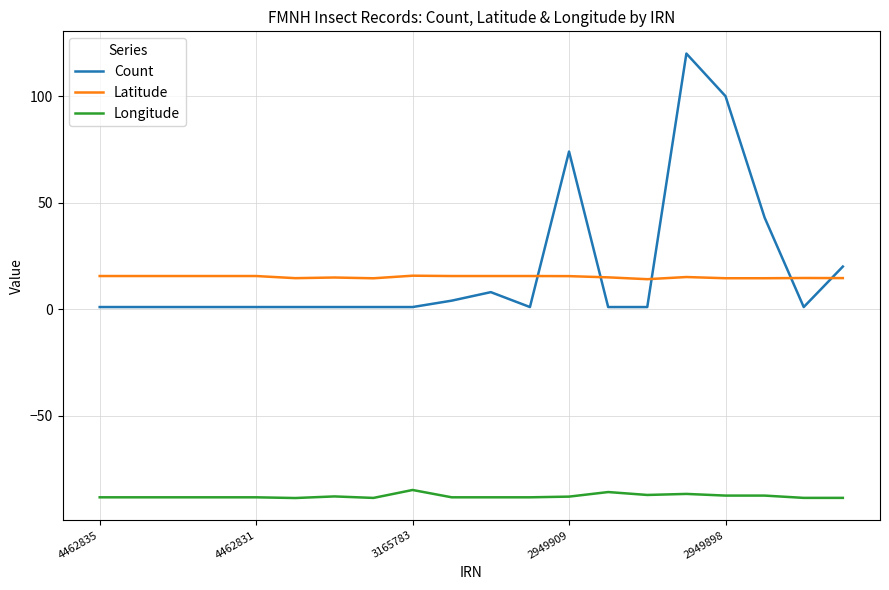

True or false: Latitude and Count cross at least once.

True